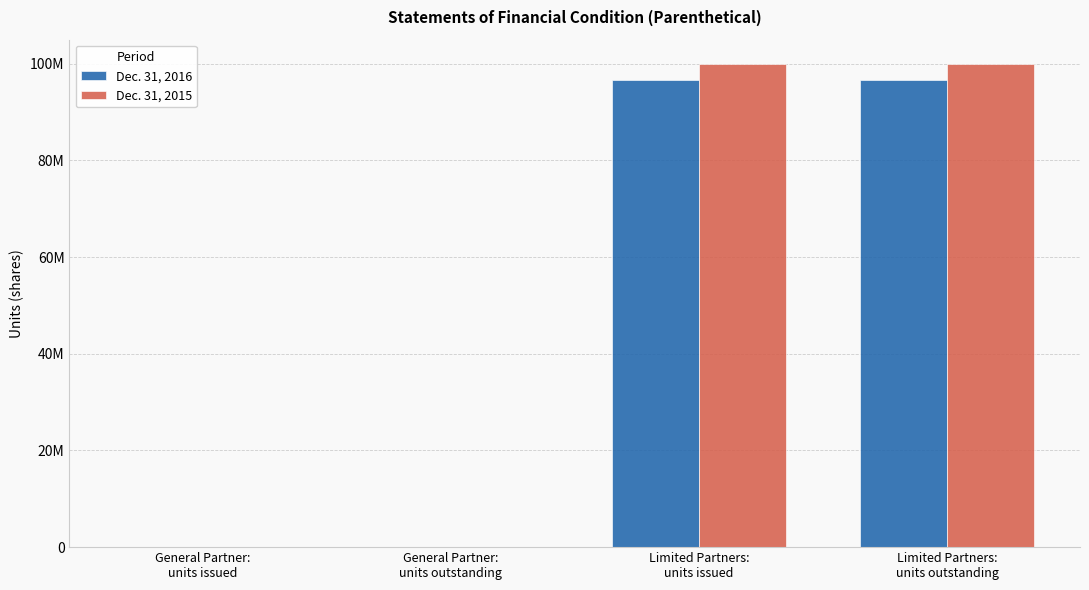

Which series has the widest spread of values?

Dec. 31, 2015